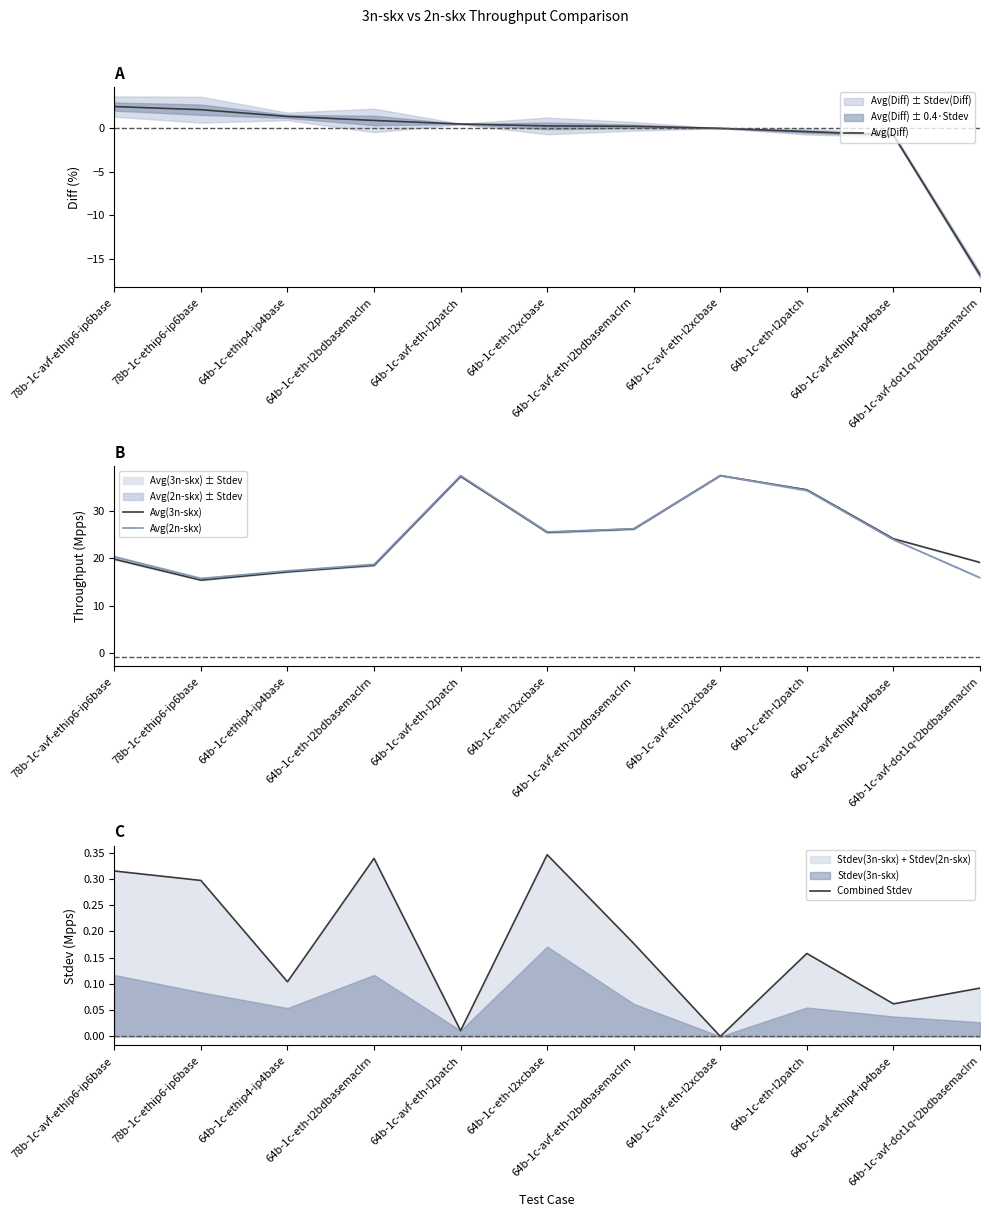

At which category is the sum across all series the highest?

64b-1c-avf-eth-l2patch